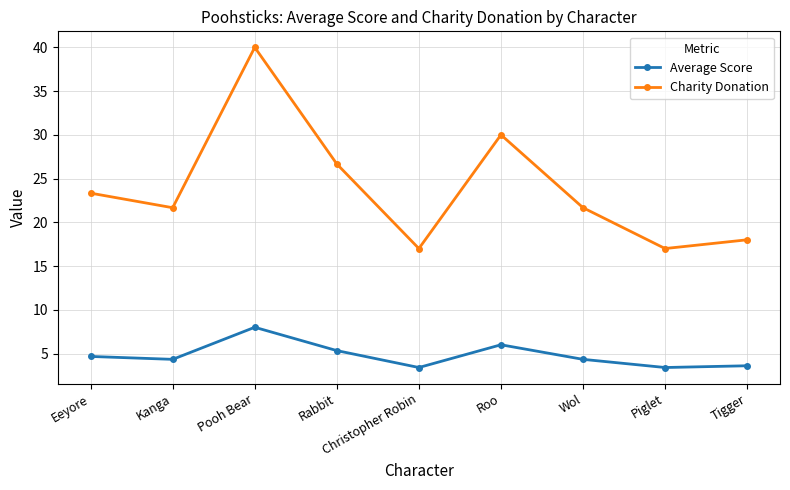

What is the label of the 9th point from the left?

Tigger